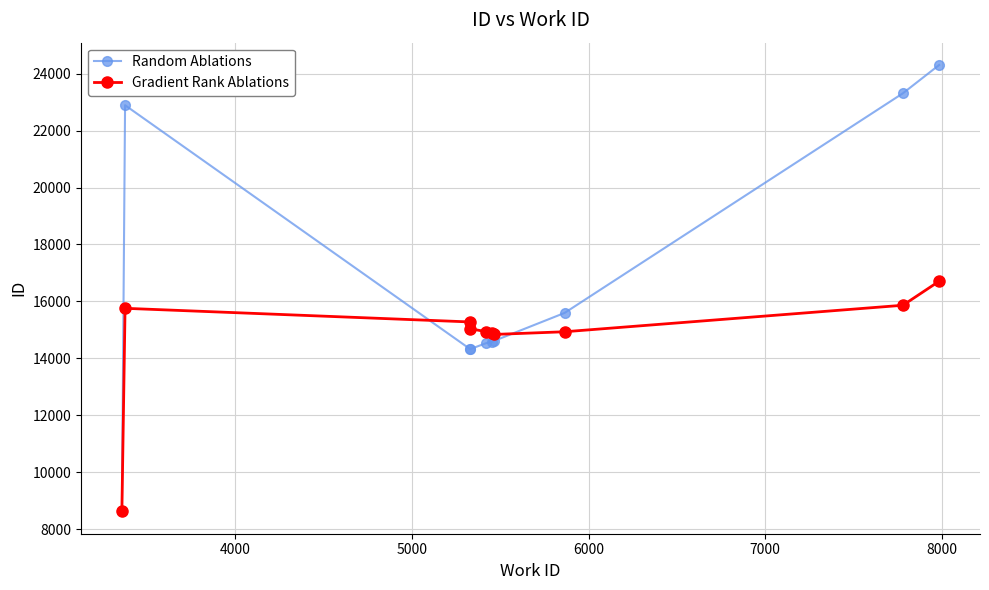

What is the difference between the second highest and second lowest values in the Gradient Rank Ablations series?

1024